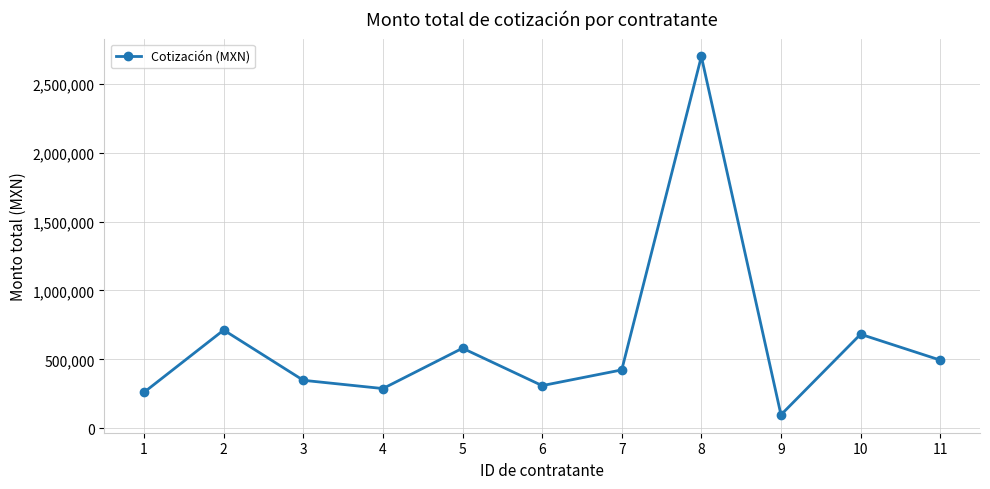

What is the average value?

626805.9